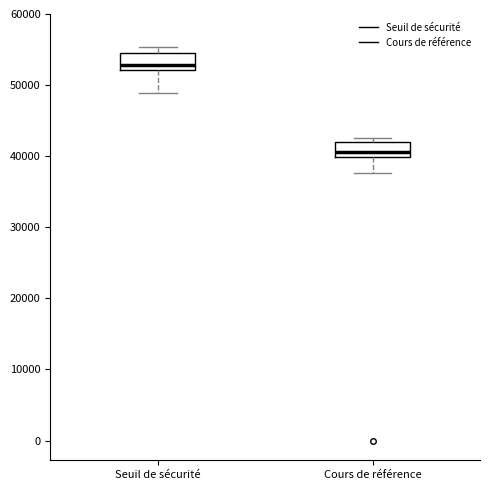

Reading left to right, transcribe this box plot: for each box, give where its median line is, the range the box spans, and where its two whiskers end, as read against the y-axis. The values are not printed on the chart, so give them approximately, as read against the axis.

Seuil de sécurité: median 53000, box 52000 to 55000, whiskers 49000 to 55000 (just above the box's upper edge)
Cours de référence: median 41000, box 40000 to 42000, whiskers 38000 to 43000